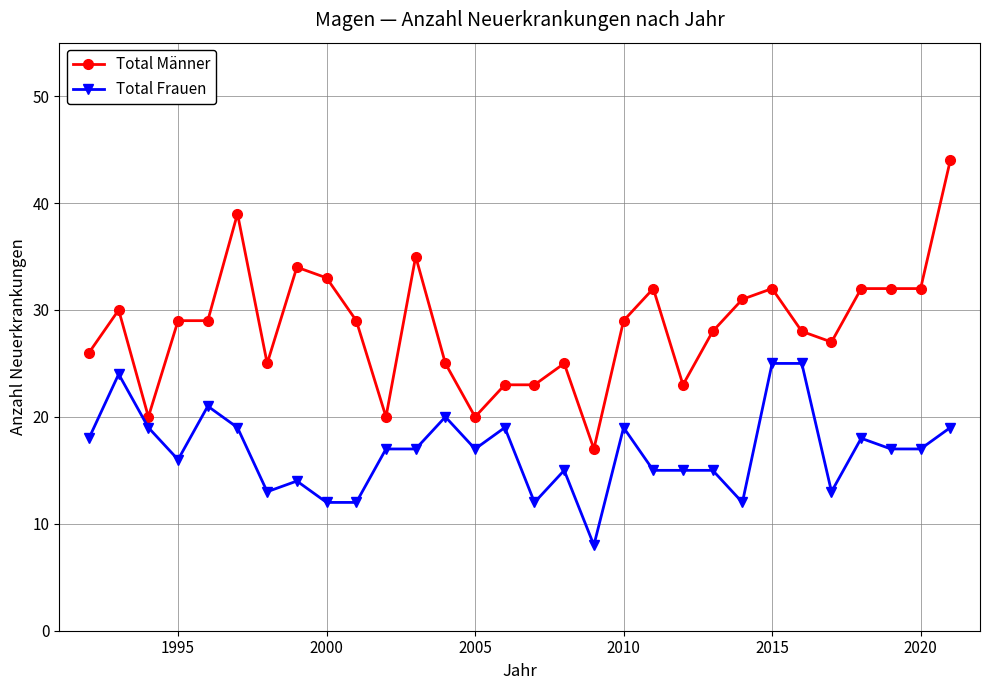

Which series has the largest total across all categories?

Total Männer